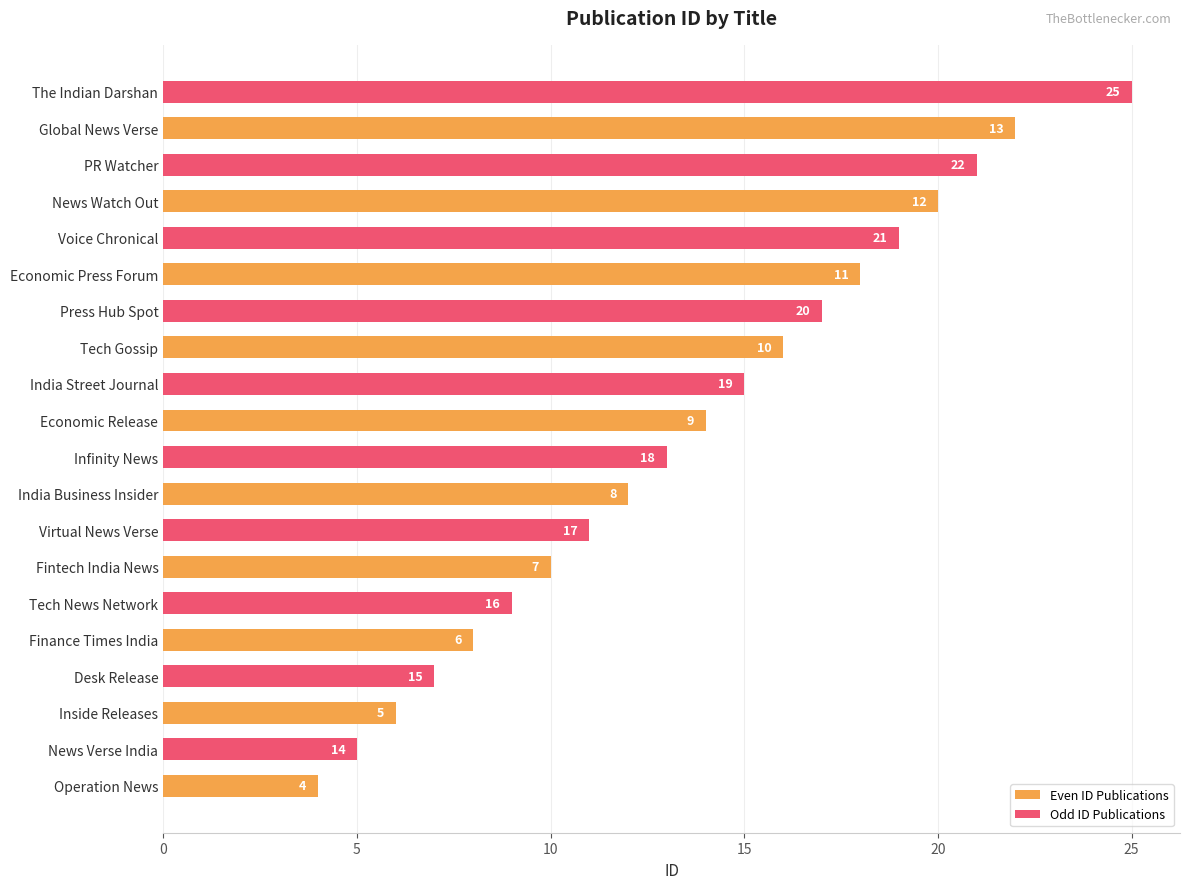

The value of Even ID Publications at Tech Gossip is 16. True or false?

True